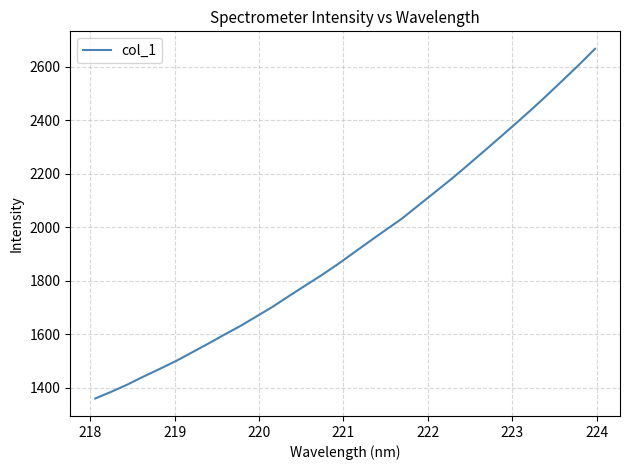

What is the smallest value displayed?

1359.3